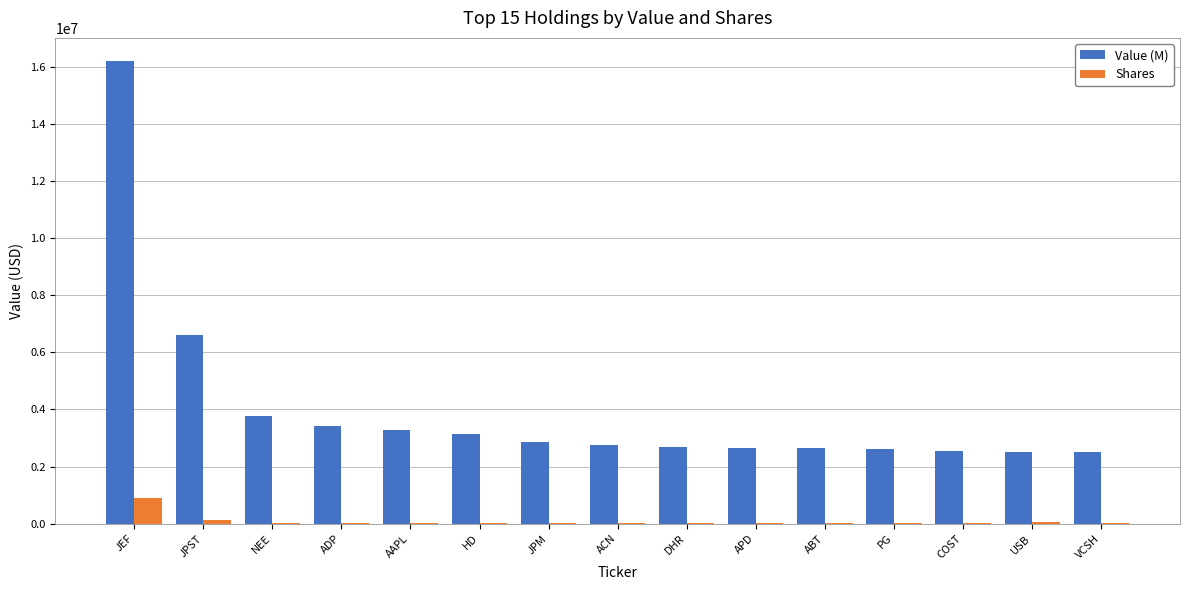

At which category does the chart reach its peak across all series?

JEF